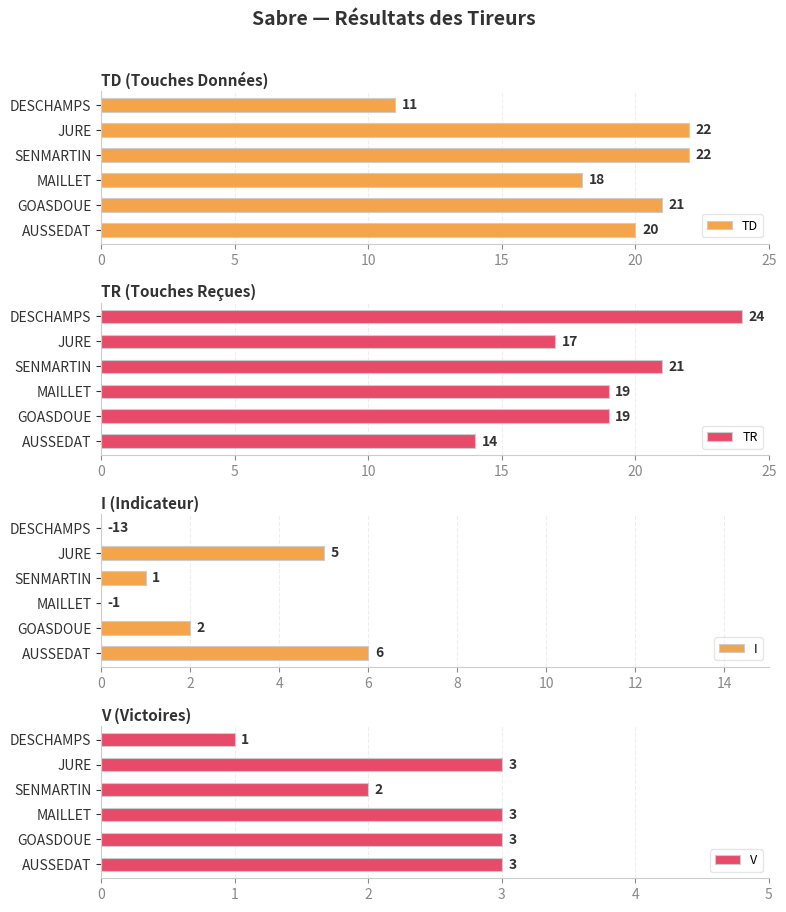

Are the bars horizontal?

Yes